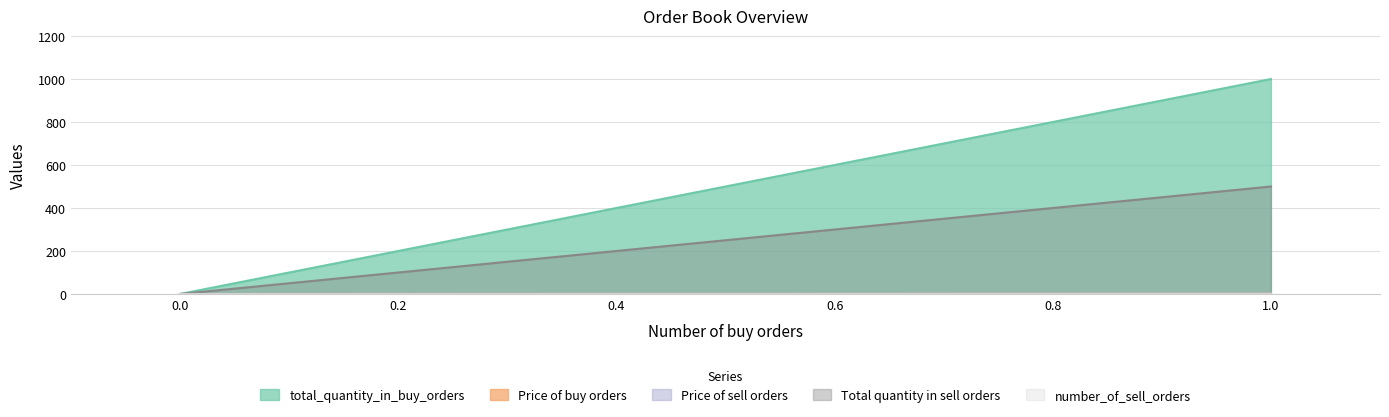

The value of Price of buy orders at 0 is 0.0. True or false?

True